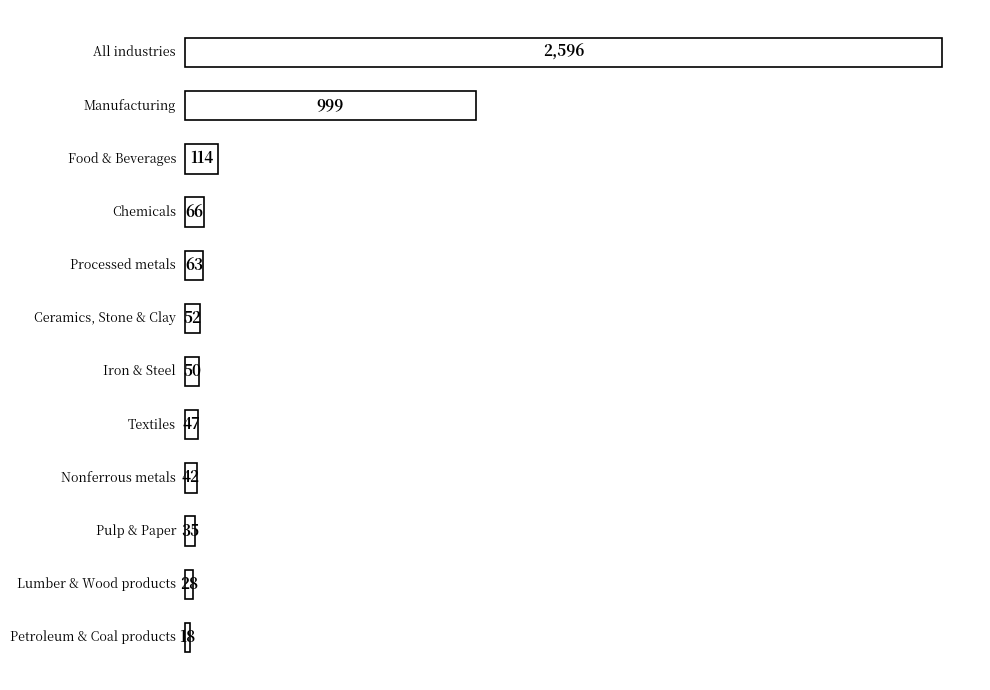

Read the value at Ceramics, Stone & Clay.

52